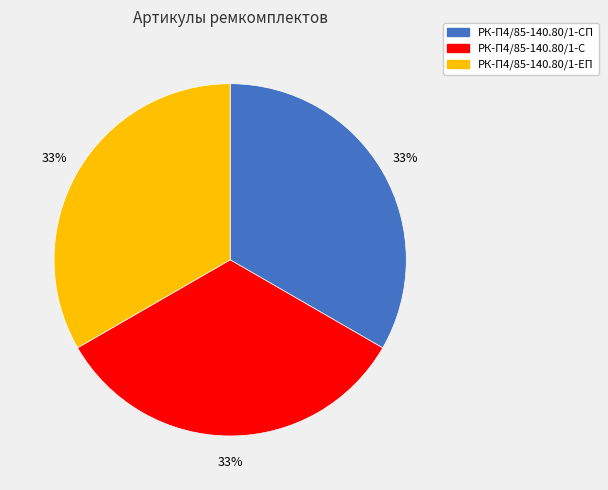

To the nearest percent, what is the average slice percentage?

33%